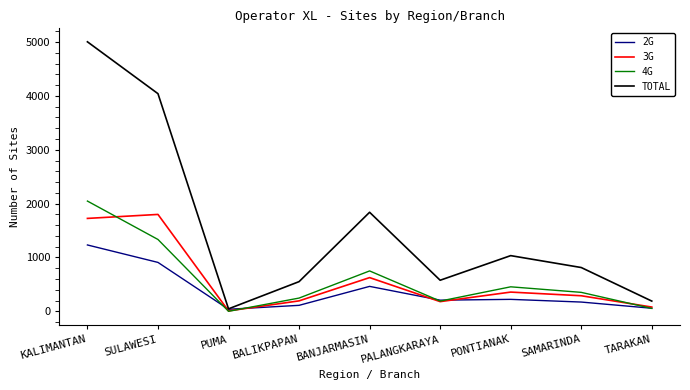

What is the difference between the highest and lowest values at SAMARINDA?

641